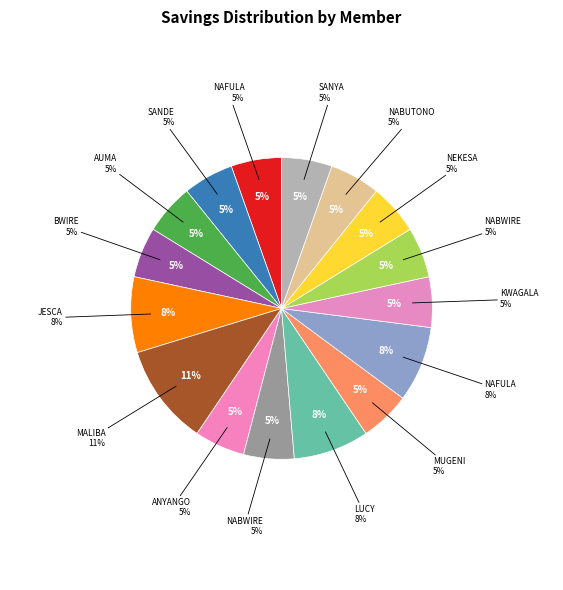

What percentage is NOT represented by NEKESA FLORENCE BEN?

94.6%